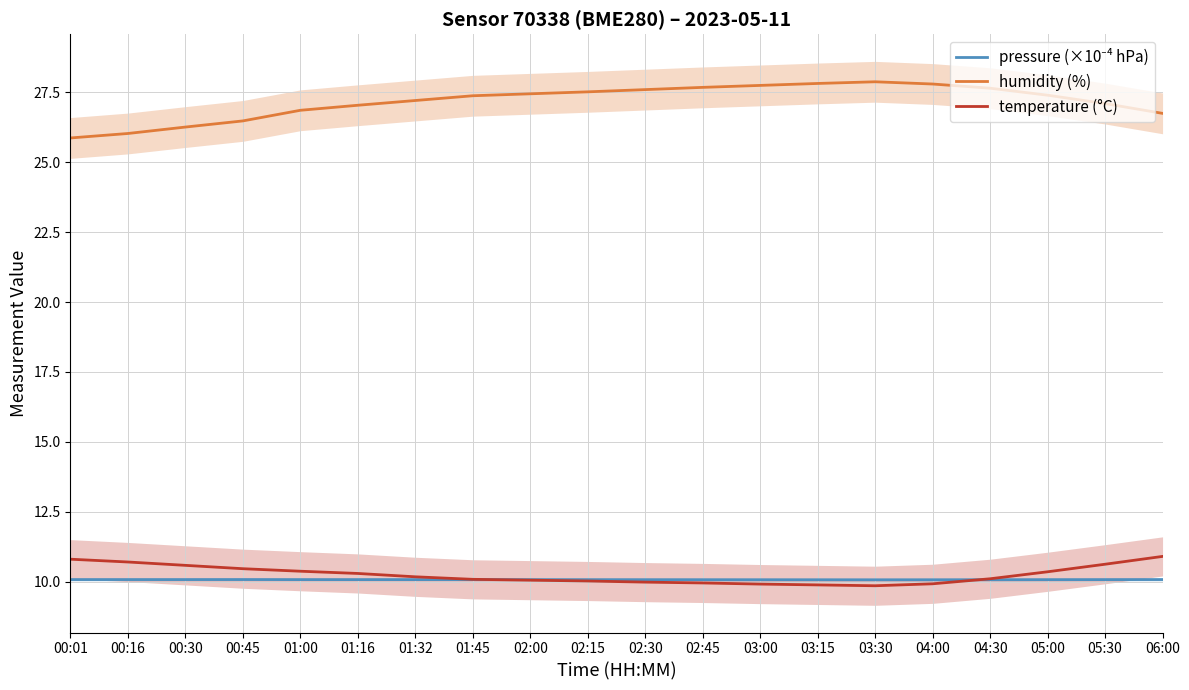

What is the smallest value displayed?

9.8